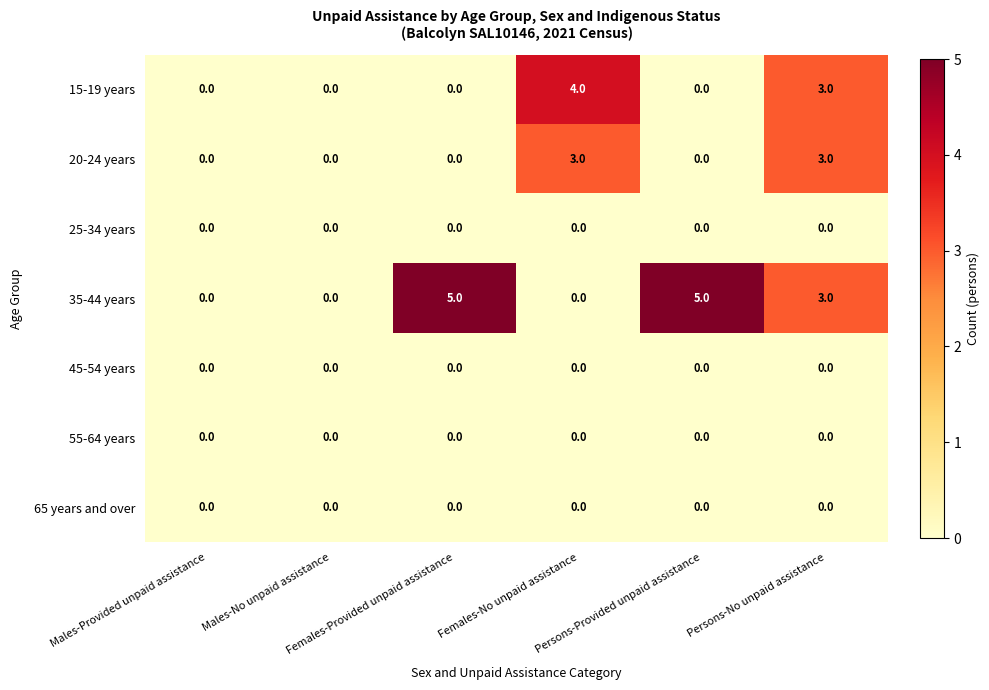

Which series has the widest spread of values?

35-44 years